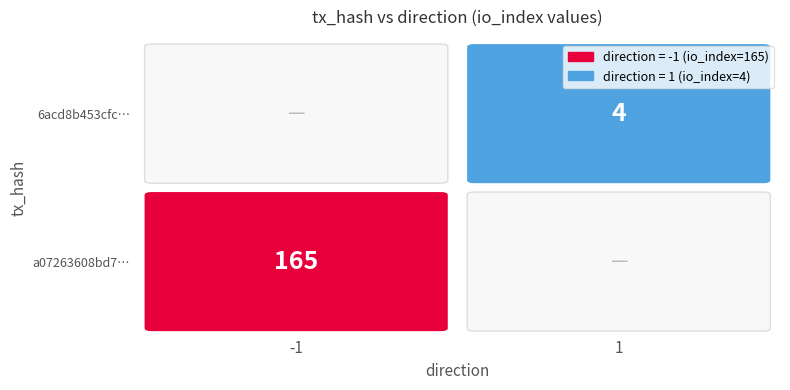

At how many categories does at least one series exceed 149?

1